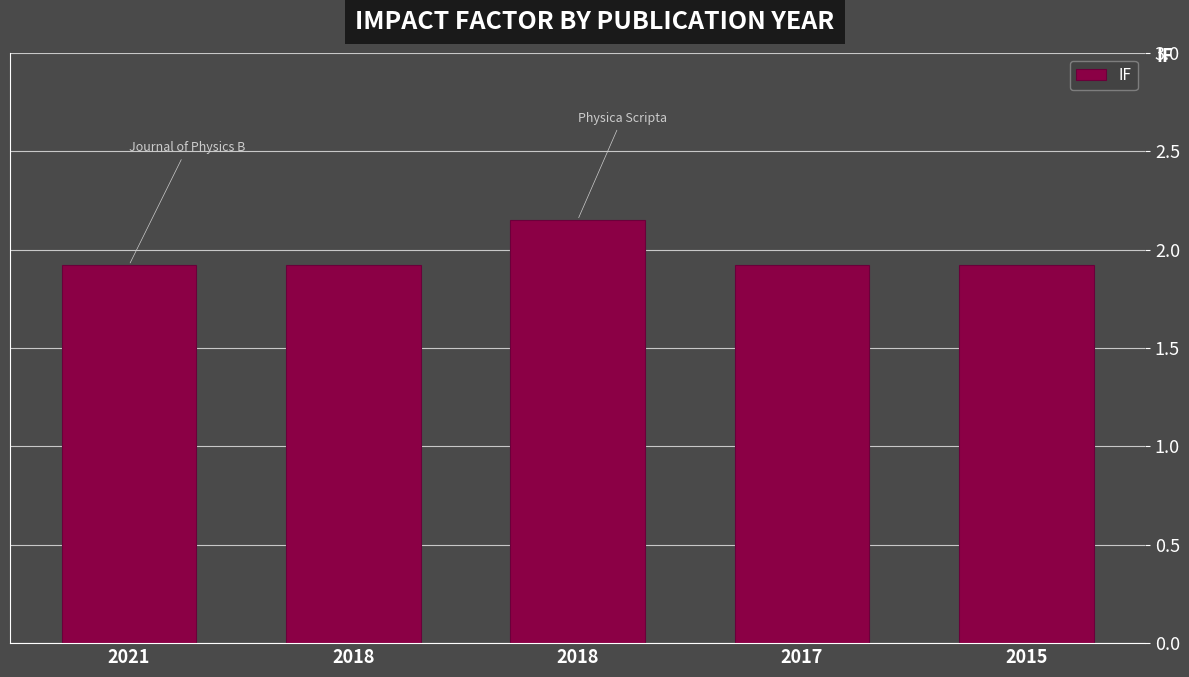

Reading right to left, transcribe all the data shown in this chart.

1.9	1.9	2.1	1.9	1.9